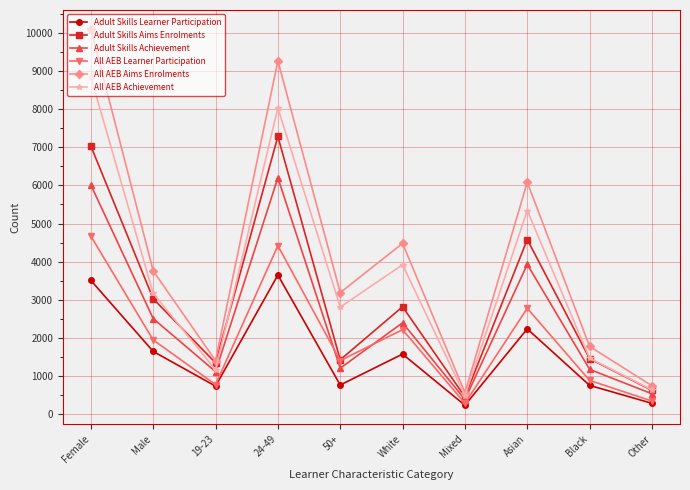

What is the difference between the highest and lowest values at Asian?

3840